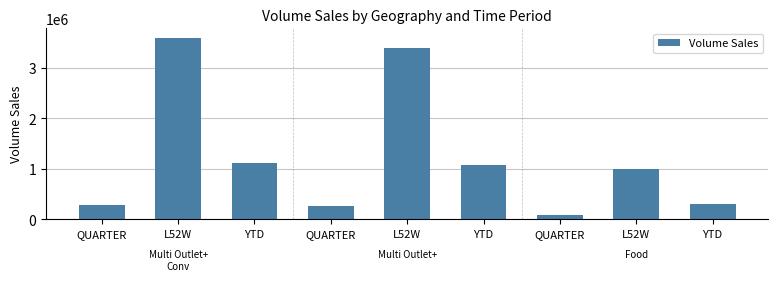

How many bars are there in total?

9